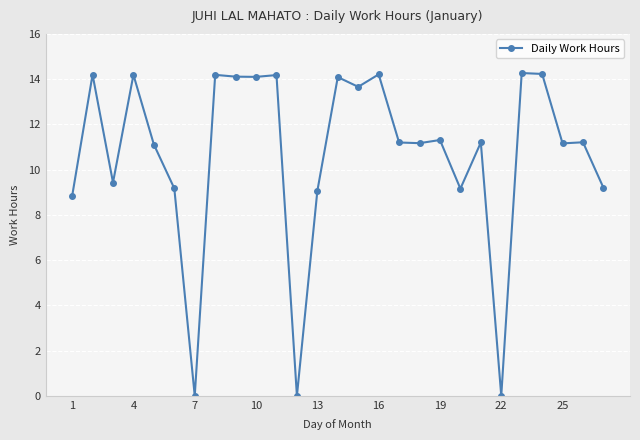

What is the value of the 4th point from the left?

14.2